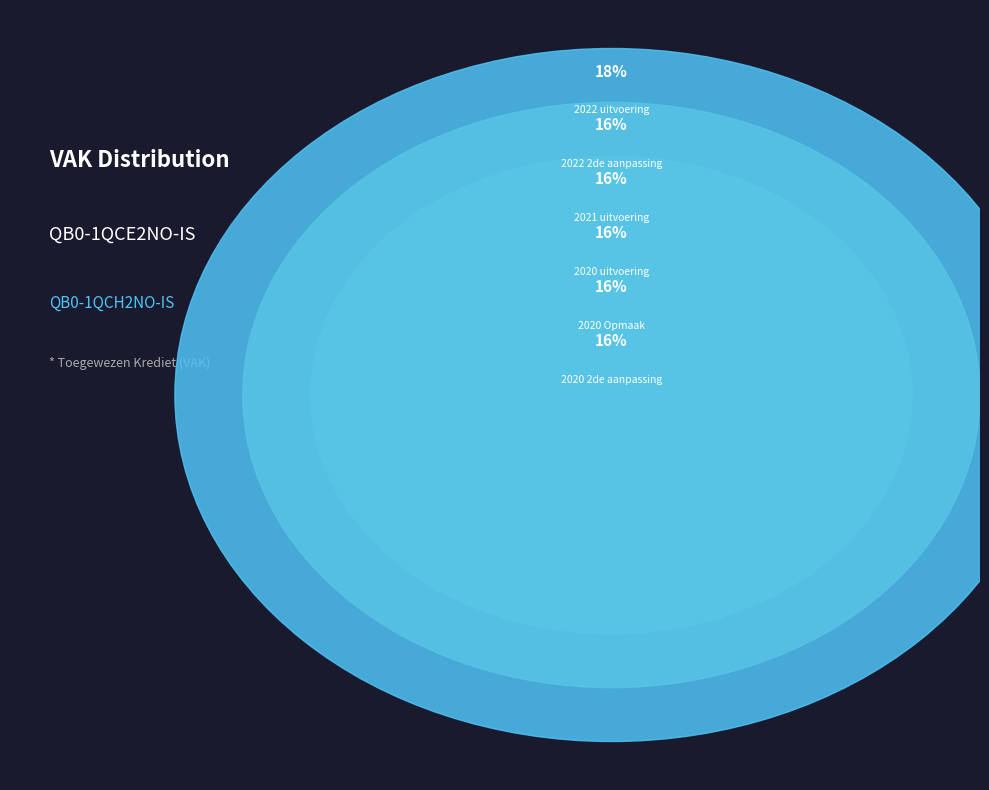

Count the number of slices in the pie.

6